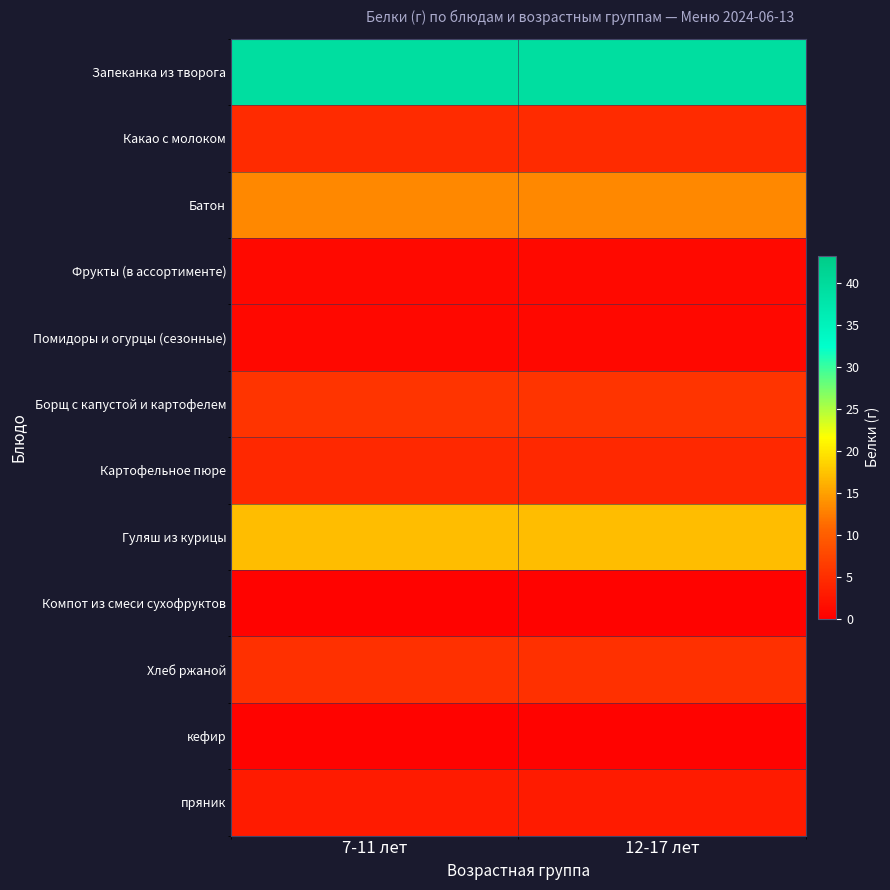

Reading right to left, extract all data points from this chart.

Запеканка из творога: 12-17 лет=39.3	7-11 лет=39.3
Какао с молоком: 12-17 лет=4.6	7-11 лет=4.6
Батон: 12-17 лет=13.3	7-11 лет=13.3
Фрукты (в ассортименте): 12-17 лет=1.1	7-11 лет=1.1
Помидоры и огурцы (сезонные): 12-17 лет=1.0	7-11 лет=1.0
Борщ с капустой и картофелем: 12-17 лет=5.6	7-11 лет=5.6
Картофельное пюре: 12-17 лет=4.3	7-11 лет=4.3
Гуляш из курицы: 12-17 лет=17.0	7-11 лет=17.0
Компот из смеси сухофруктов: 12-17 лет=0.5	7-11 лет=0.5
Хлеб ржаной: 12-17 лет=5.2	7-11 лет=5.2
кефир: 12-17 лет=0.4	7-11 лет=0.4
пряник: 12-17 лет=3.0	7-11 лет=3.0